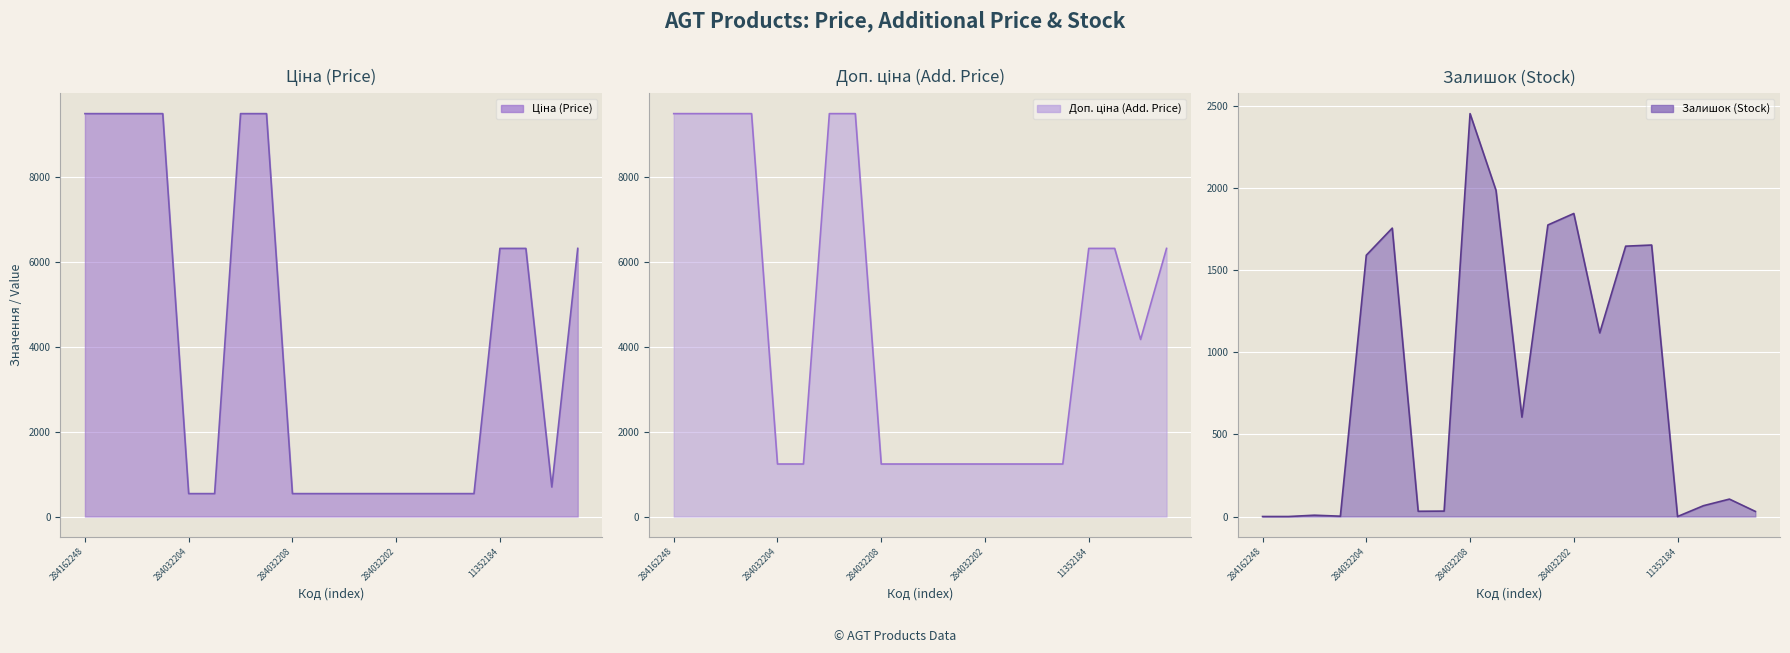

True or false: Ціна and Доп. ціна intersect in this chart.

False